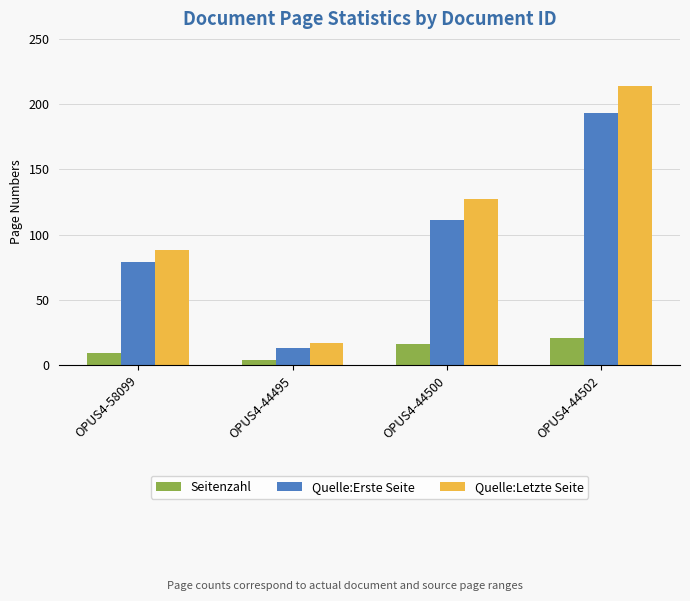

What is the difference between the maximum and minimum values in the Quelle:Letzte Seite series?

197